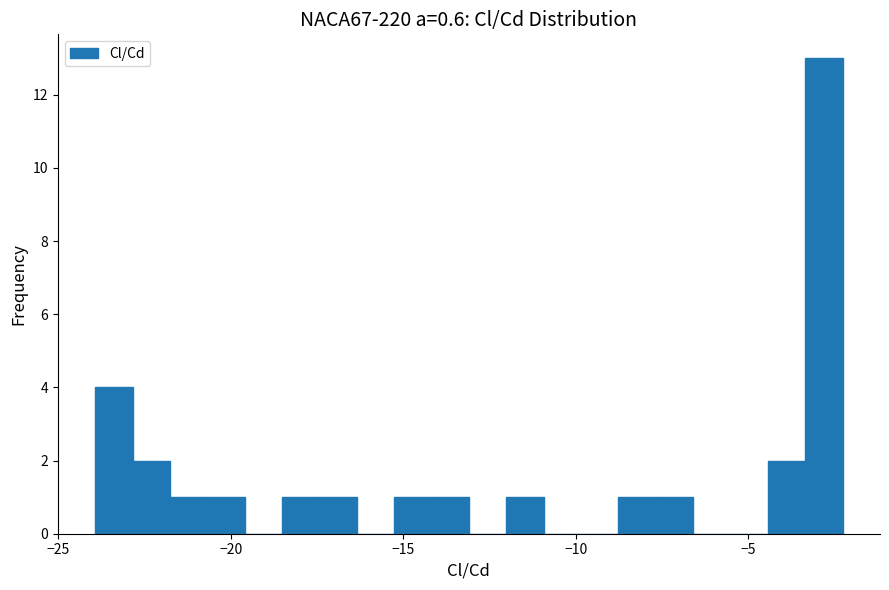

Read against the x-axis, roughly where is the centre of the tallest bar?

-3.0